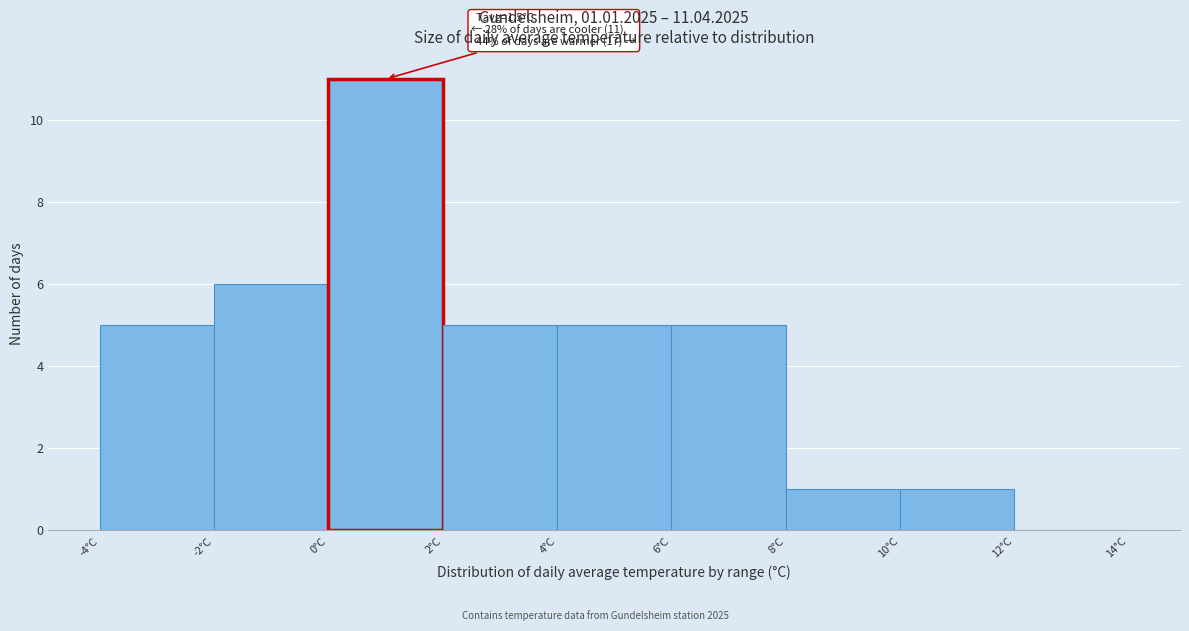

Over which range of the x-axis is the bar tallest?

0 to 2